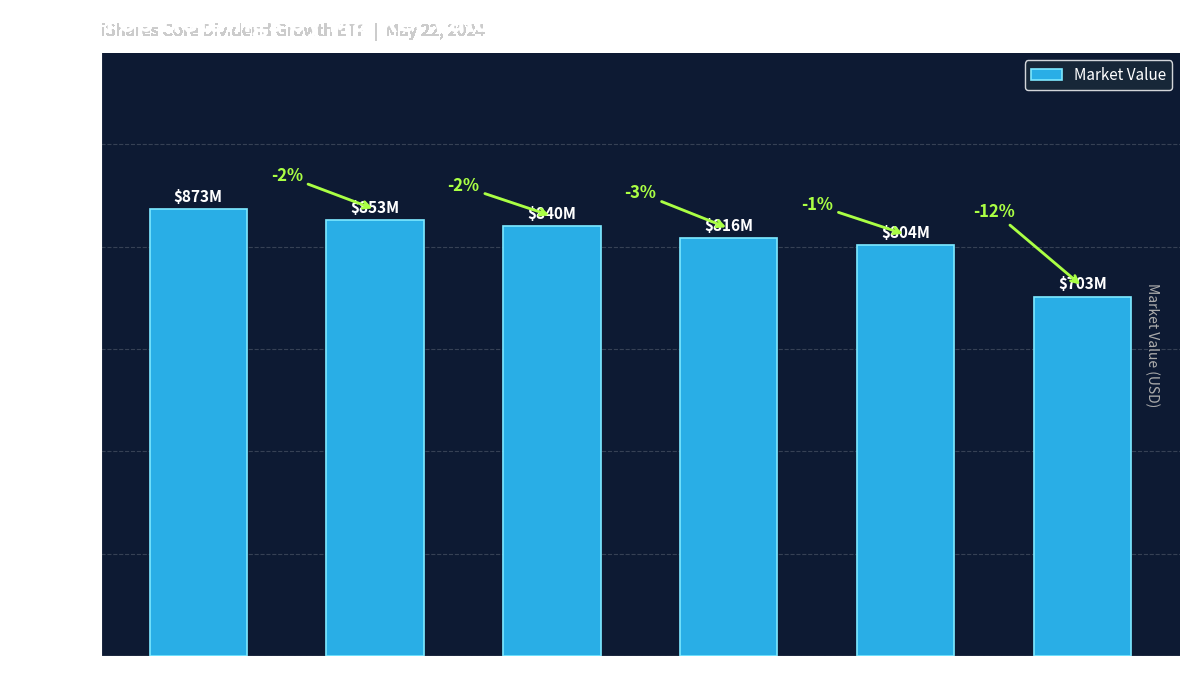

Are the bars horizontal?

No